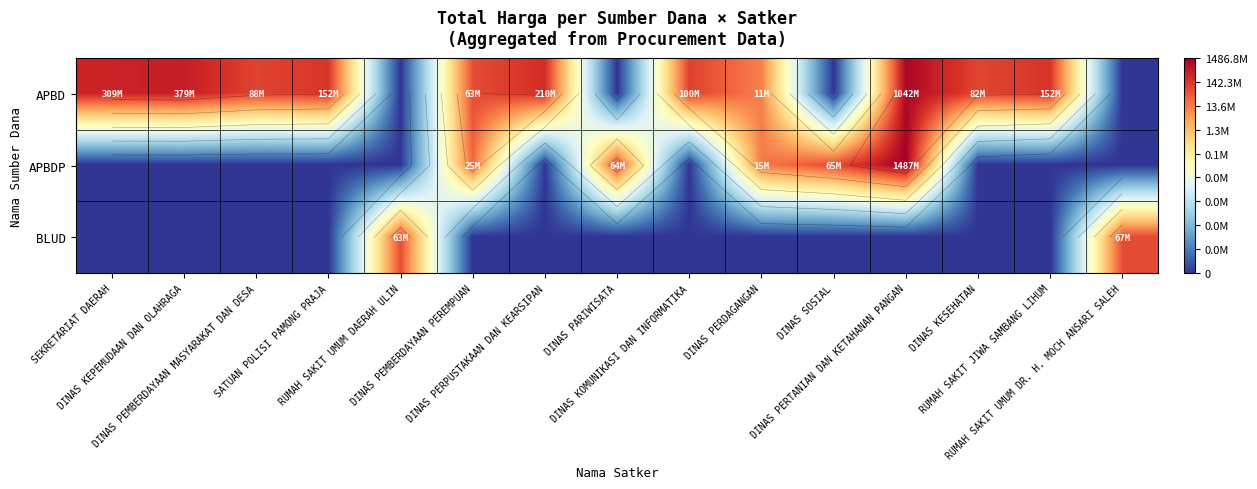

At which label does BLUD reach its minimum?

SEKRETARIAT DAERAH